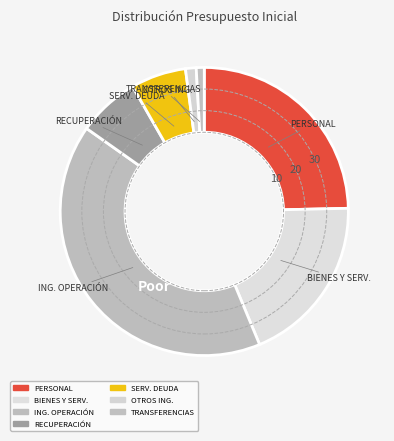

Count the number of slices in the pie.

7